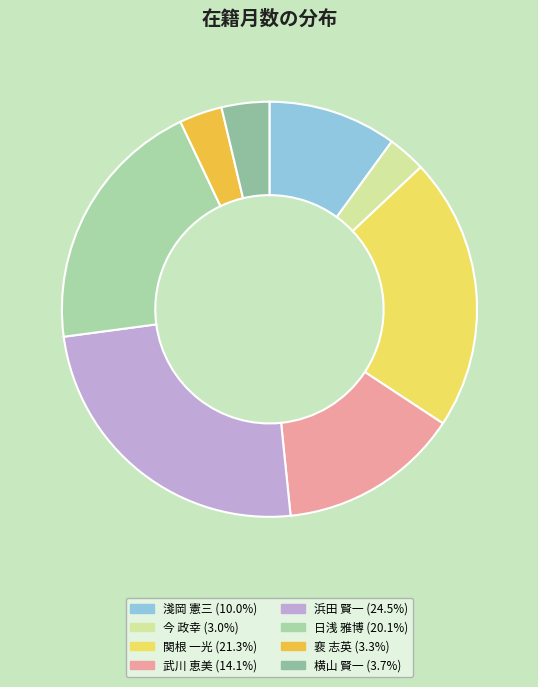

To the nearest percent, what is the difference between the 関根 一光 and 裵 志英 slice percentages?

18%